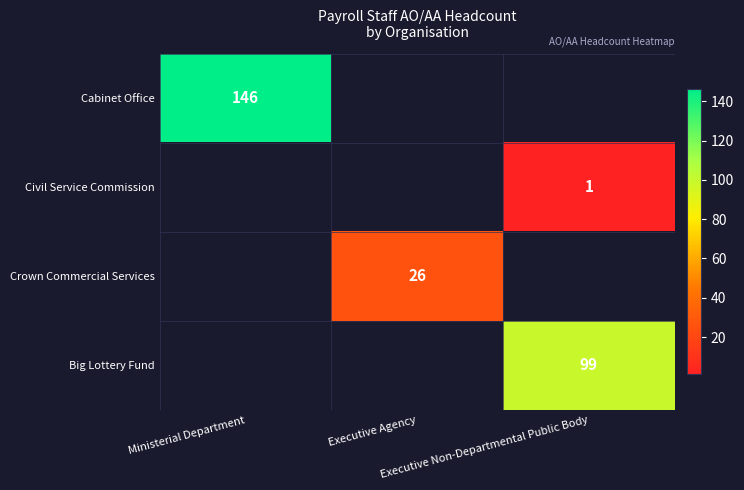

How many values in the Civil Service Commission series exceed 0?

1